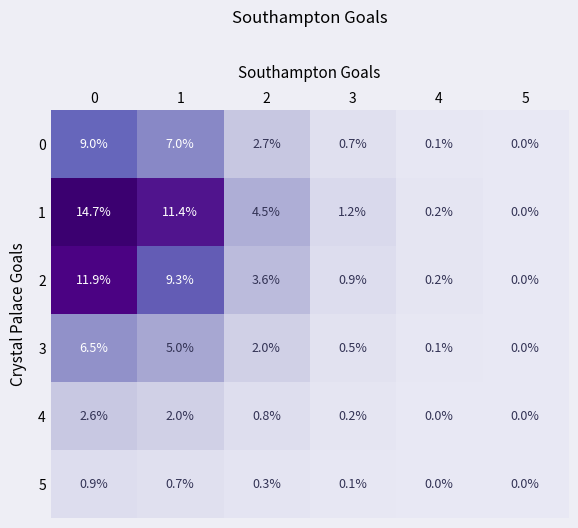

True or false: 1 has a value of 5.2 at 5.

False